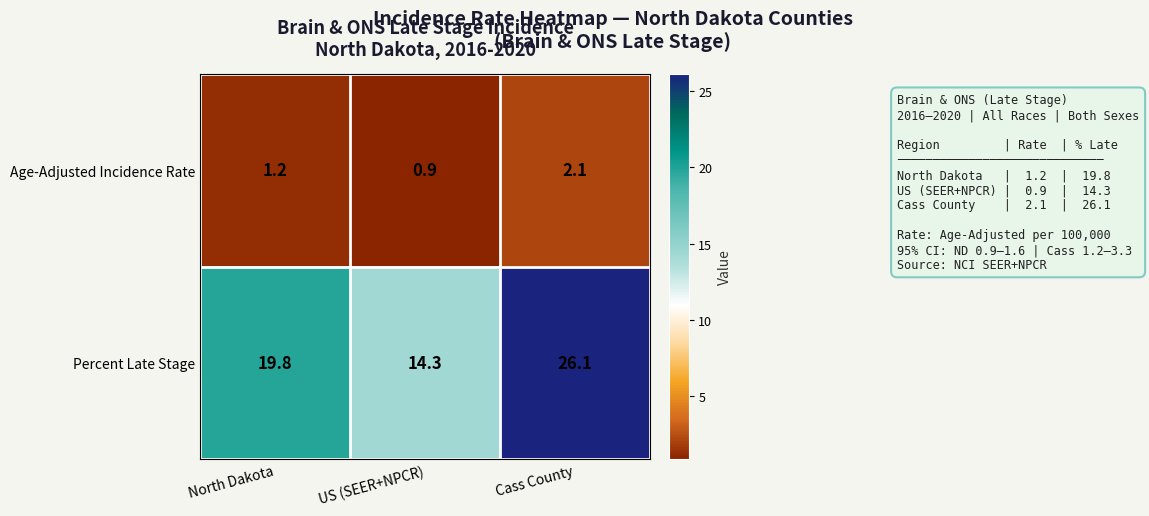

What value does the Percent Late Stage series have at US (SEER+NPCR)?

14.3